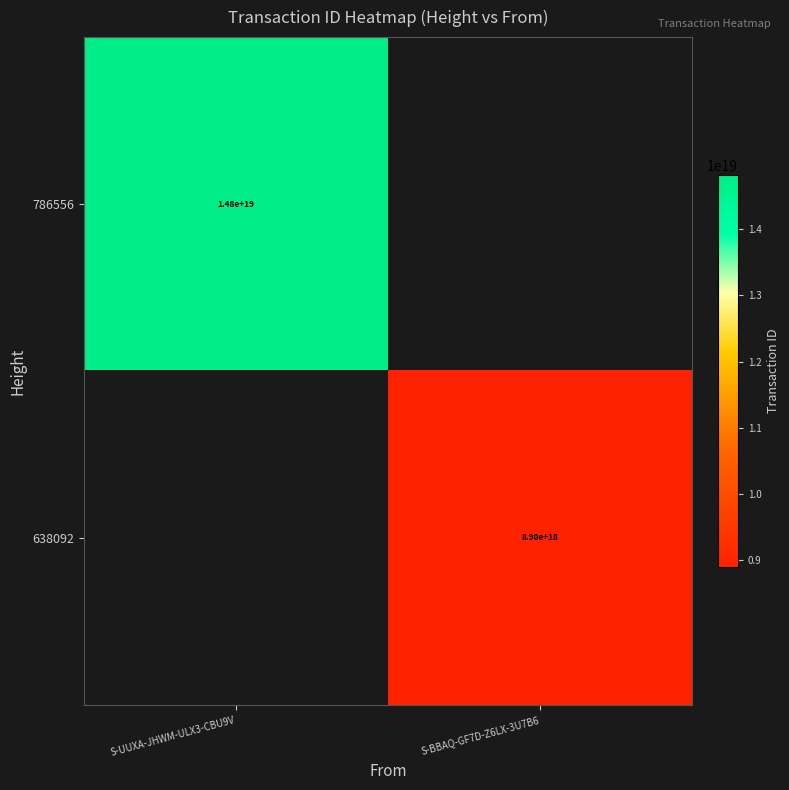

The value of 786556 at S-UUXA-JHWM-ULX3-CBU9V is 14800000000000000000. True or false?

True